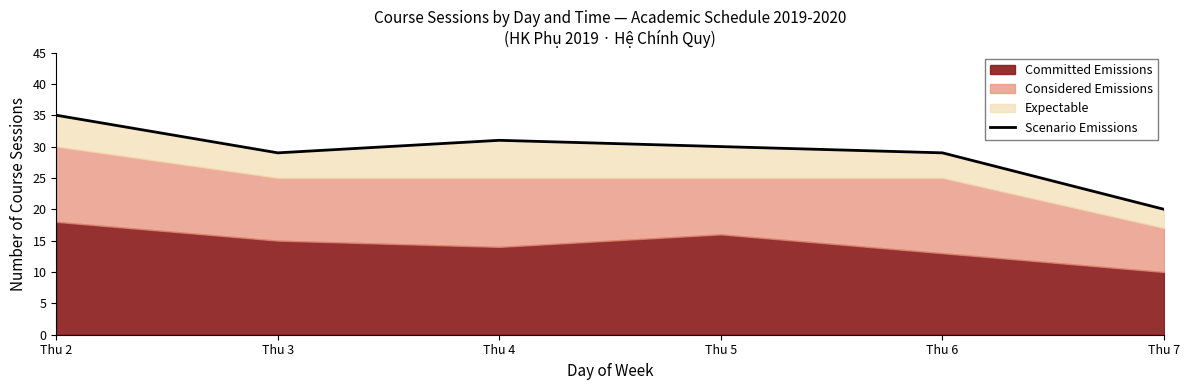

Which category has the highest value across all series?

Thu 2